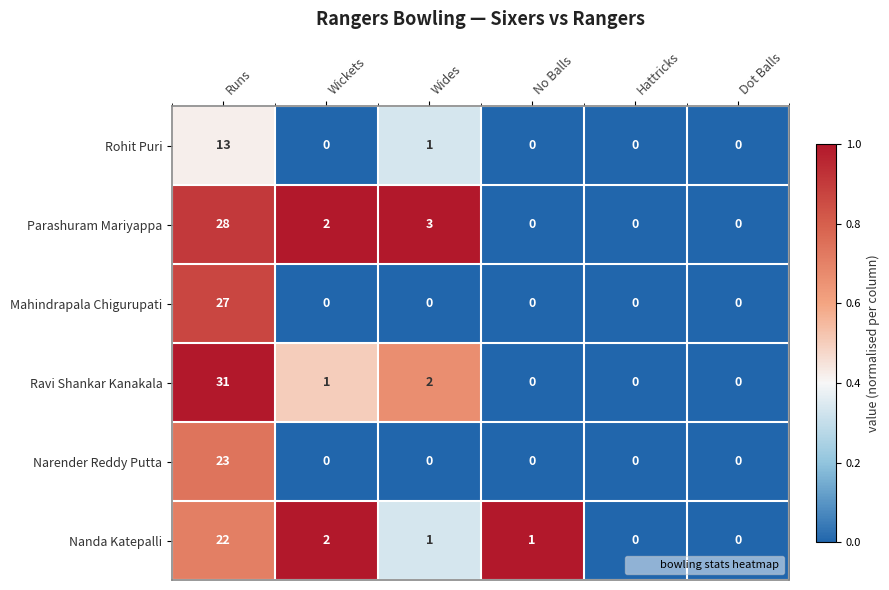

At which label does Nanda Katepalli first exceed 1?

Runs